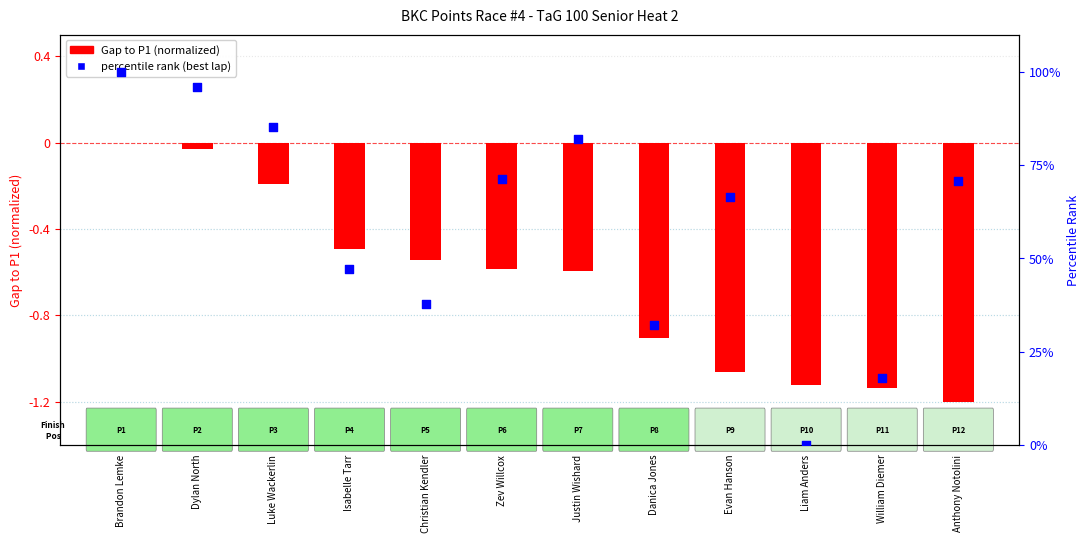

Which series contains the lowest Y value?

Gap to P1 (normalized)